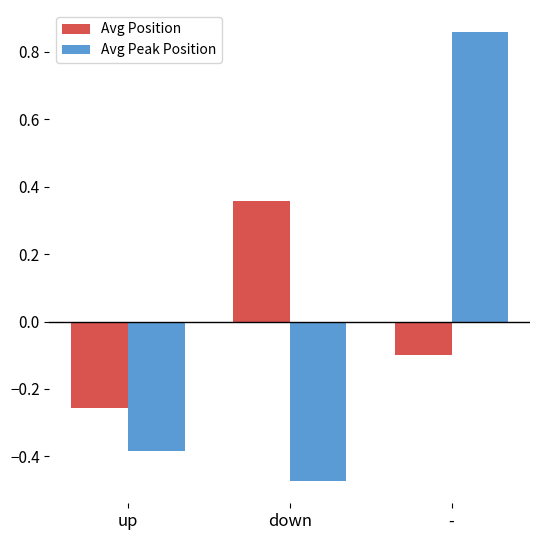

Which series changed the most between up and -?

Avg Peak Position